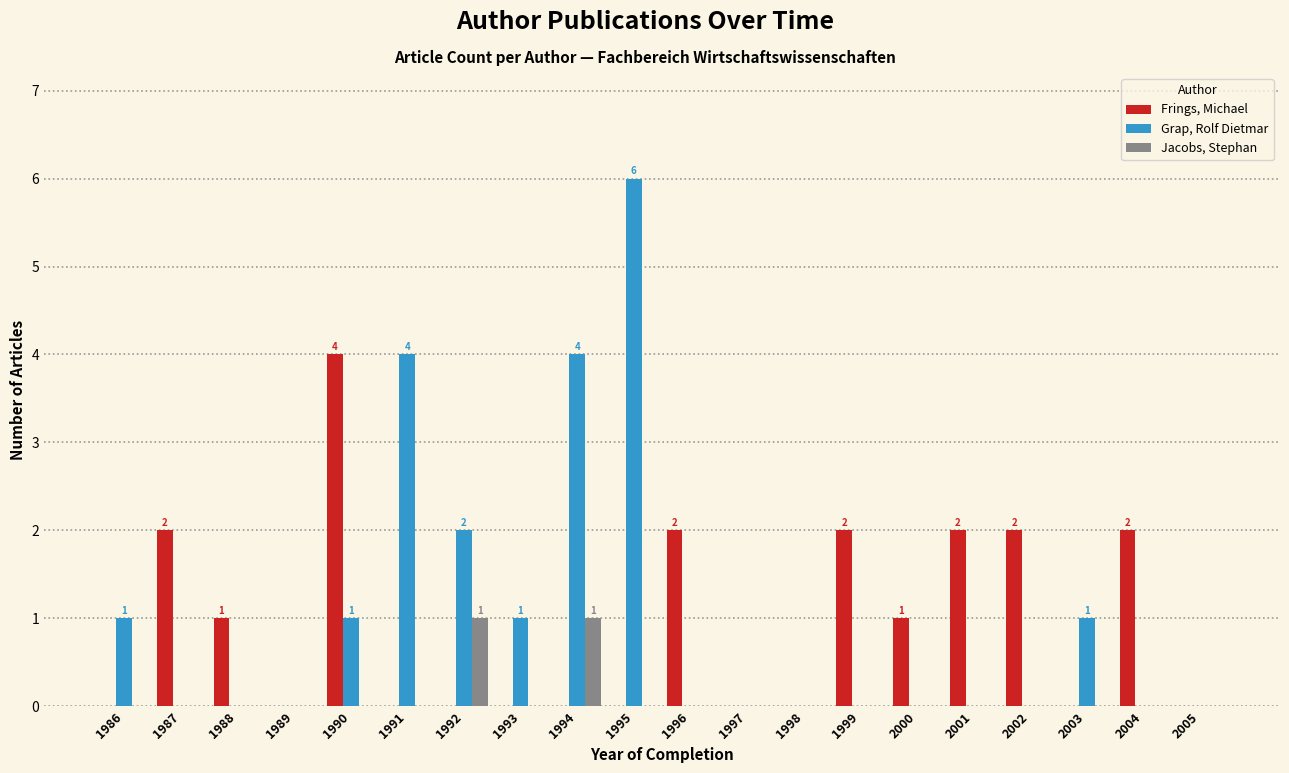

Reading left to right, extract all data points from this chart.

Frings, Michael: 0	2	1	0	4	0	0	0	0	0	2	0	0	2	1	2	2	0	2	0
Grap, Rolf Dietmar: 1	0	0	0	1	4	2	1	4	6	0	0	0	0	0	0	0	1	0	0
Jacobs, Stephan: 0	0	0	0	0	0	1	0	1	0	0	0	0	0	0	0	0	0	0	0